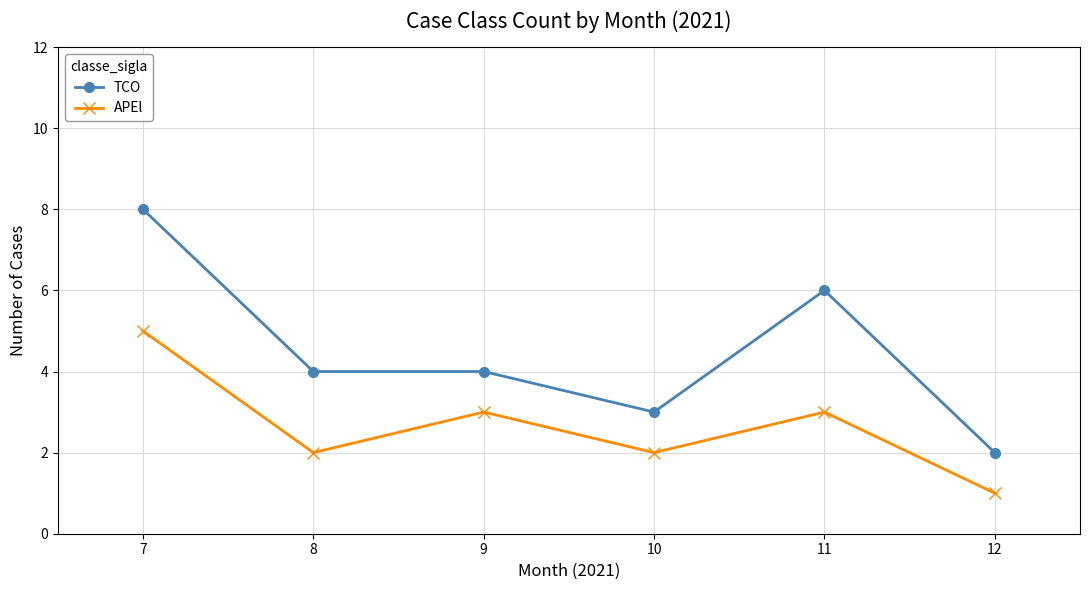

Reading left to right, extract all data points from this chart.

TCO: 7=8	8=4	9=4	10=3	11=6	12=2
APEl: 7=5	8=2	9=3	10=2	11=3	12=1